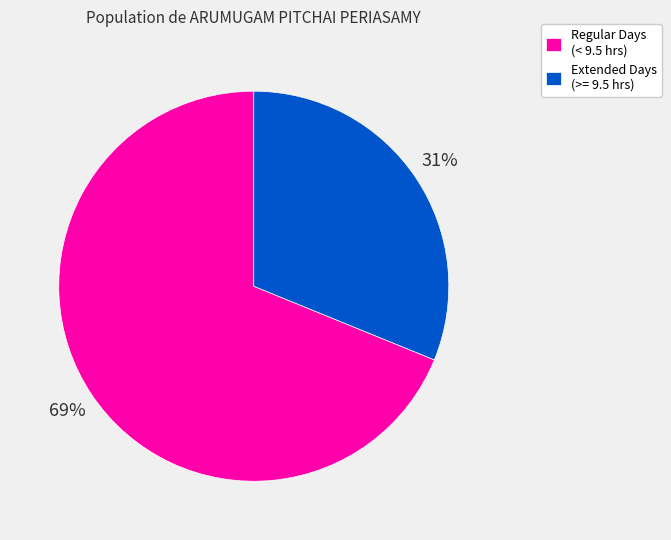

True or false: Regular Days (< 9.5 hrs) accounts for 69% of the total.

True